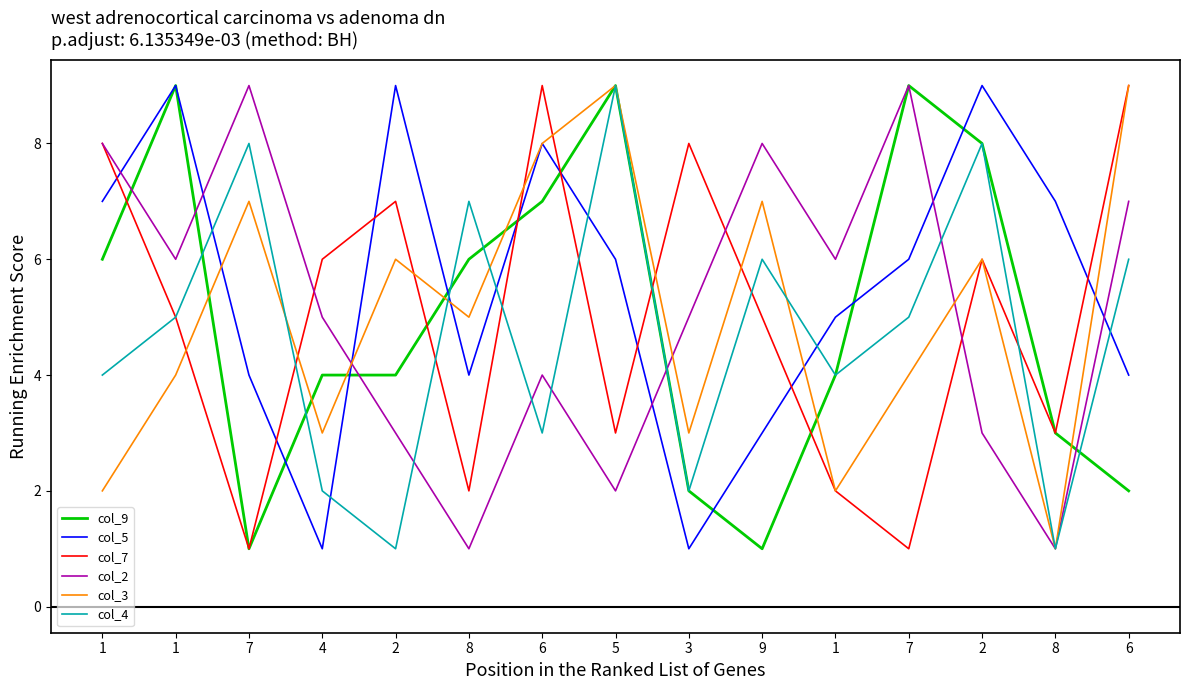

Where is the first local maximum for col_4?

7